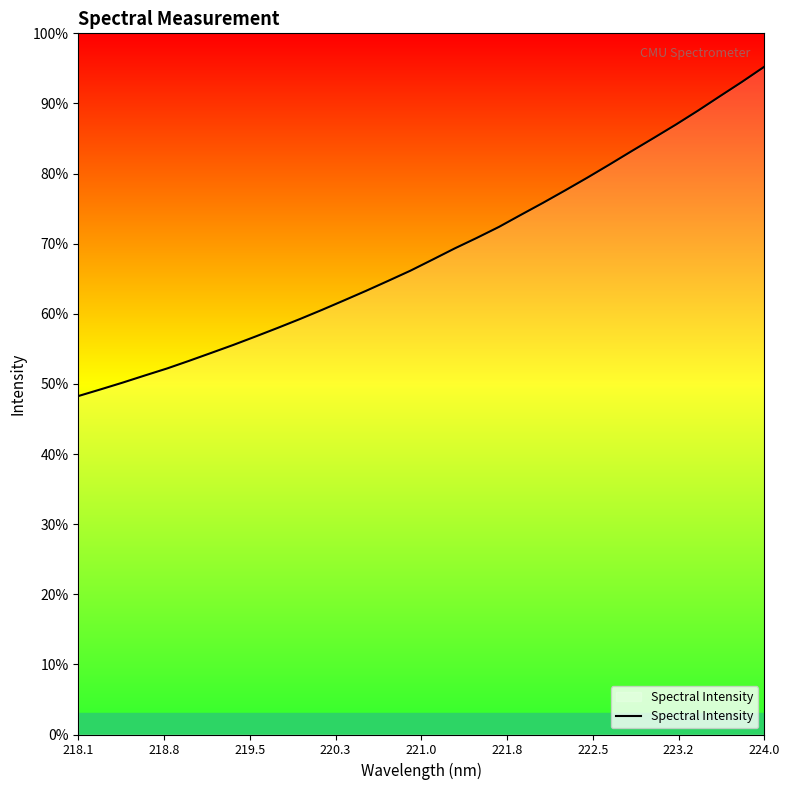

Does the chart have visible grid lines?

No